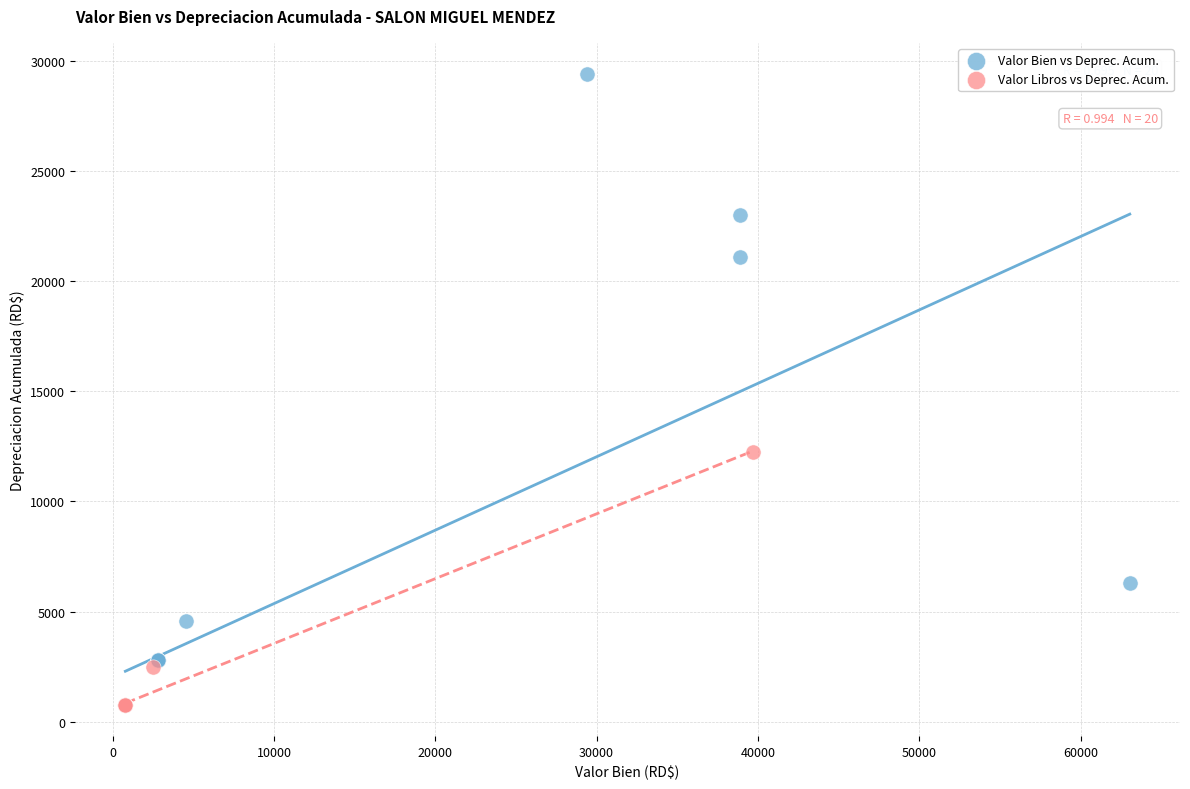

Which series contains the highest Y value?

Valor Bien vs Deprec. Acum.